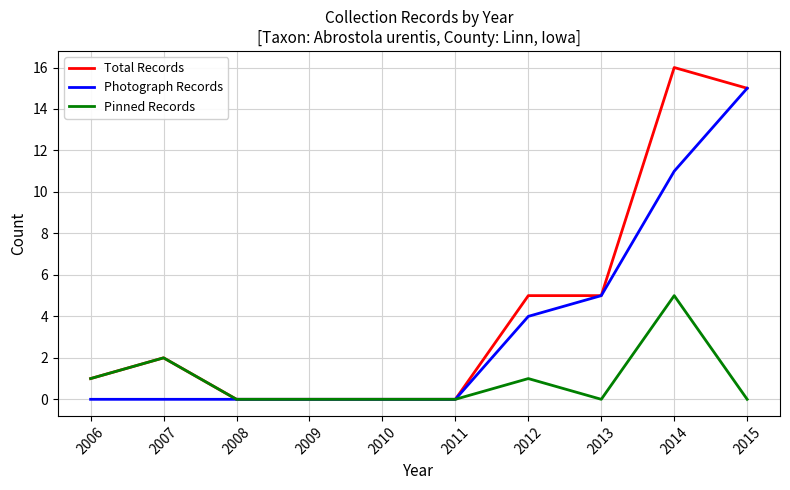

The value of Total Records at 2006 is 1. True or false?

True